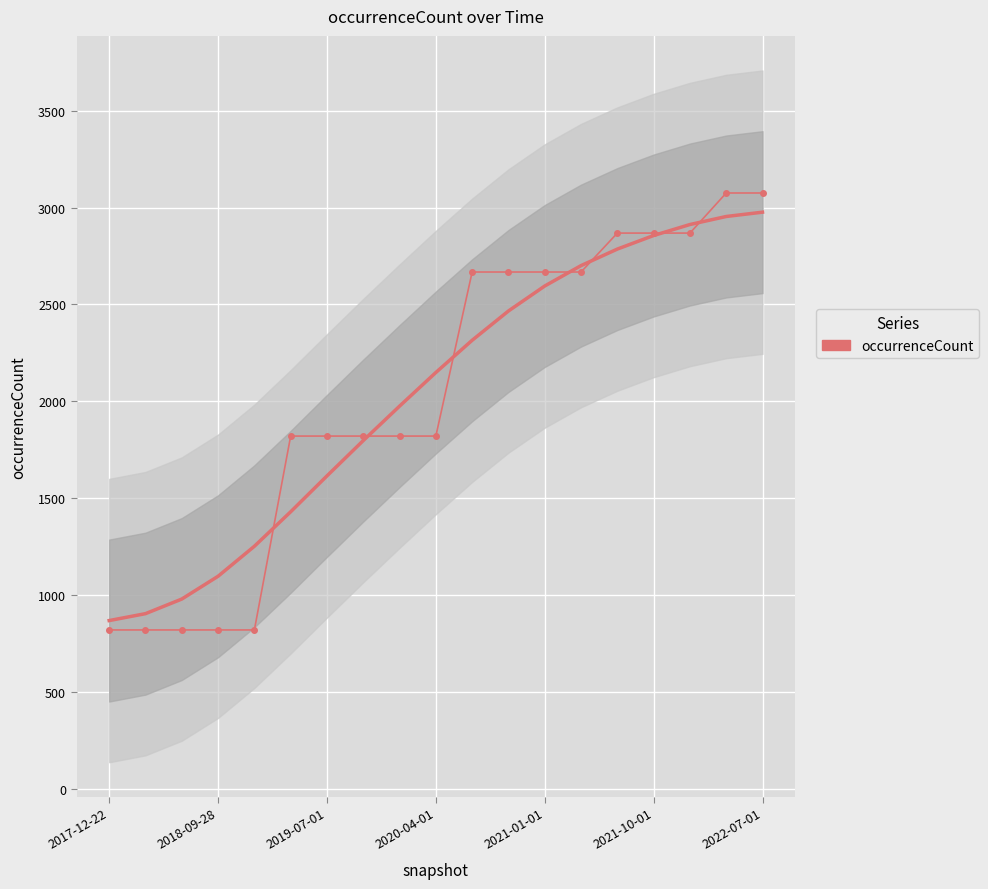

Is this an area chart (filled region under the line)?

No